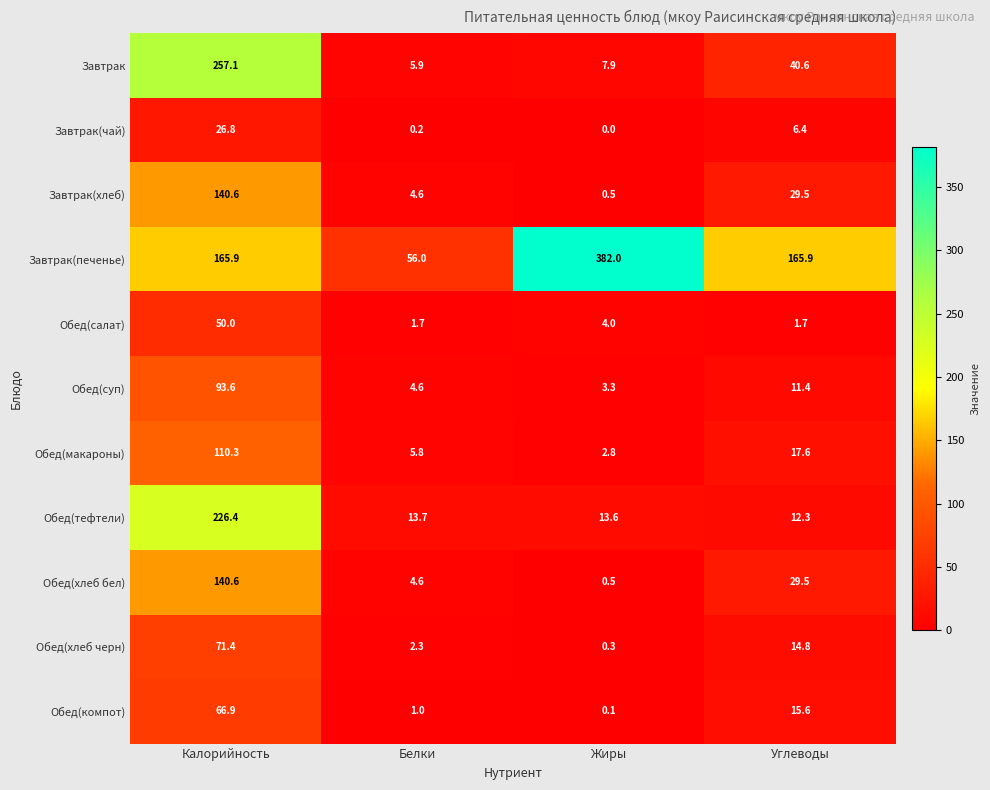

Which series has the largest range (max minus min)?

Завтрак(печенье)